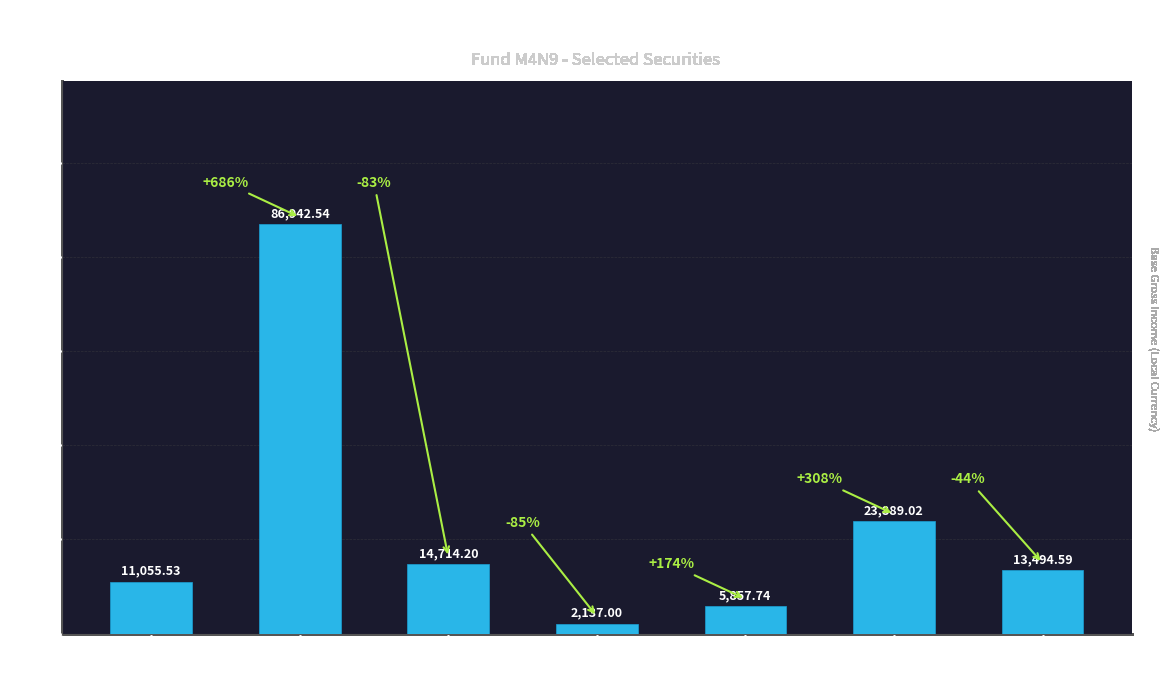

Reading left to right, list all the values displayed in this chart.

JPY
(Yaskawa)=11055.5	AUD
(South32)=86942.5	JPY
(Asahi)=14714.2	JPY
(Makita)=2137.0	JPY
(Nidec)=5857.7	USD
(Smith+N)=23889.0	GBP
(Smiths)=13494.6